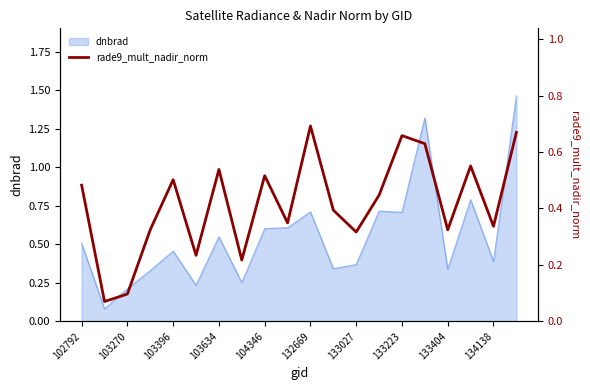

True or false: dnbrad has a value of 0.6 at 104346.

True